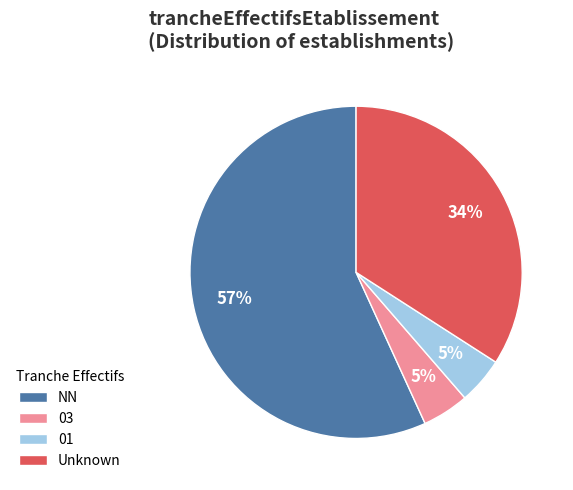

Approximately how many times larger is the value at NN compared to Unknown?

1.7